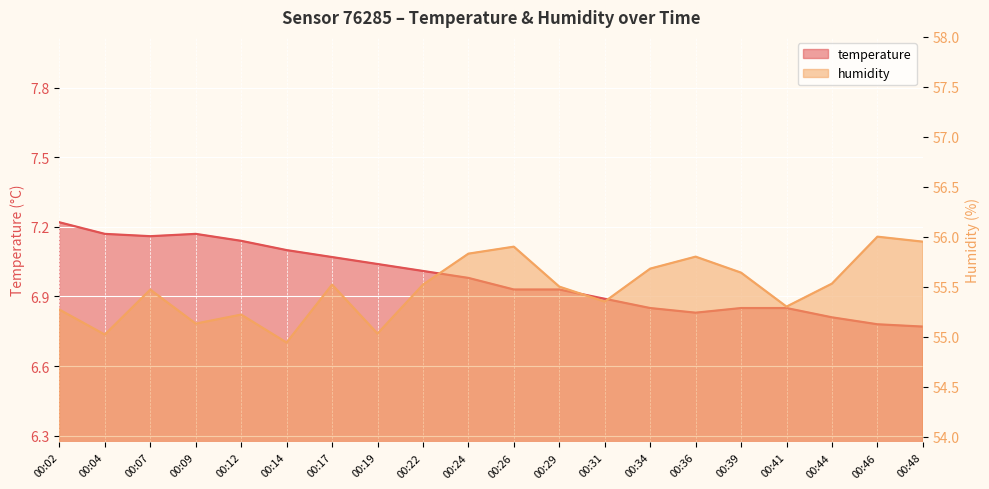

What is the spread (max minus min) of values at 00:07?

48.3